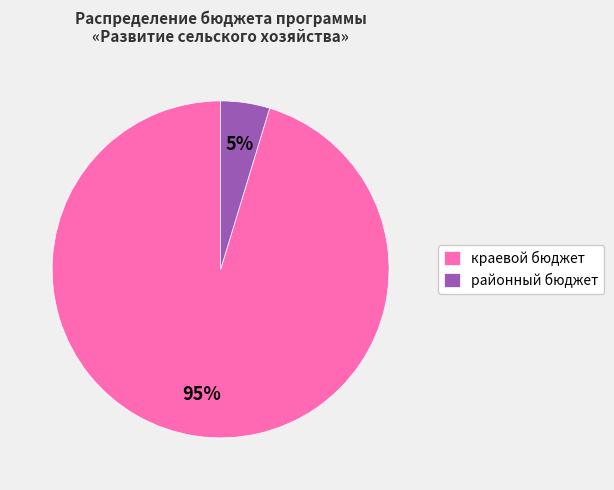

Which has a higher value, краевой бюджет or районный бюджет?

краевой бюджет